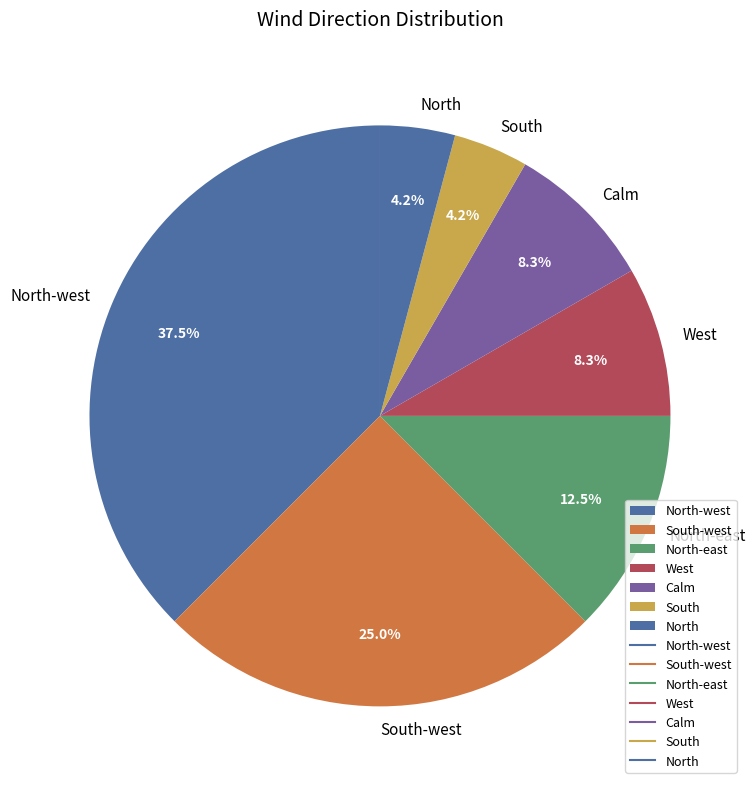

To the nearest percent, what portion does West represent?

8%